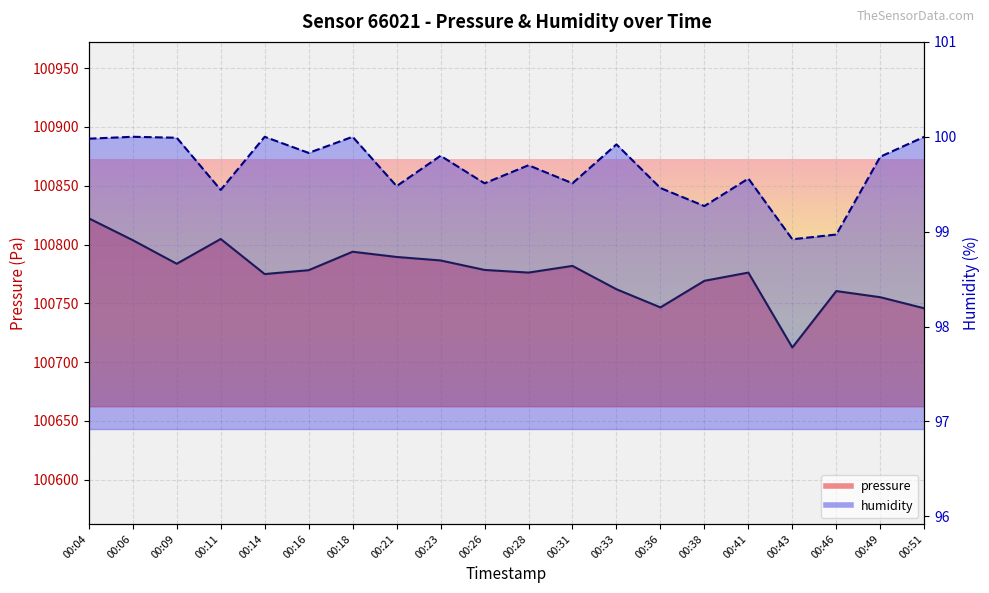

List the labels in order of humidity_line value, smallest first.

00:43, 00:46, 00:38, 00:11, 00:36, 00:21, 00:26, 00:31, 00:41, 00:28, 00:49, 00:23, 00:16, 00:33, 00:04, 00:09, 00:06, 00:14, 00:18, 00:51